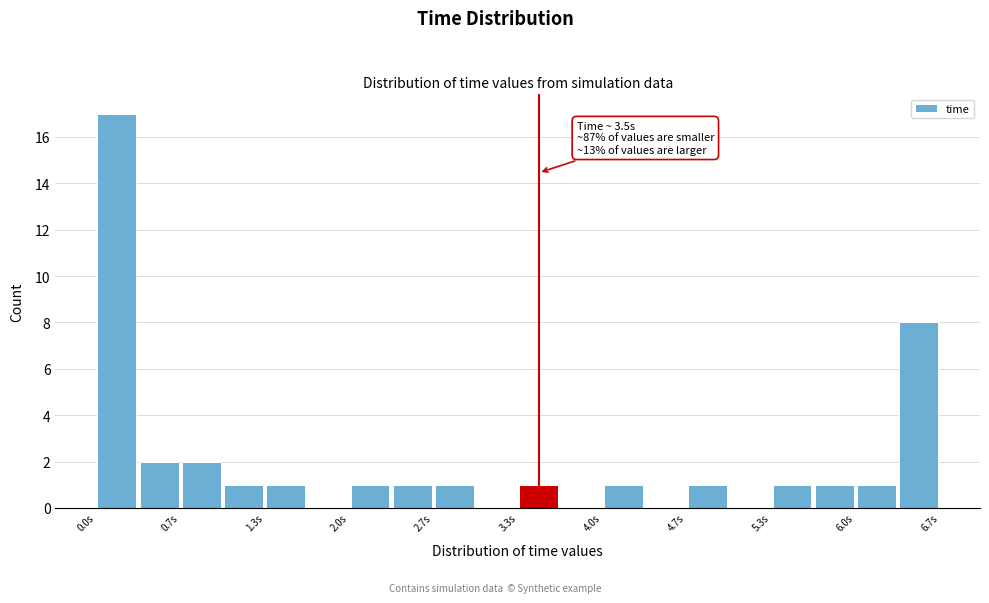

Read against the x-axis, roughly where is the centre of the tallest bar?

0.2